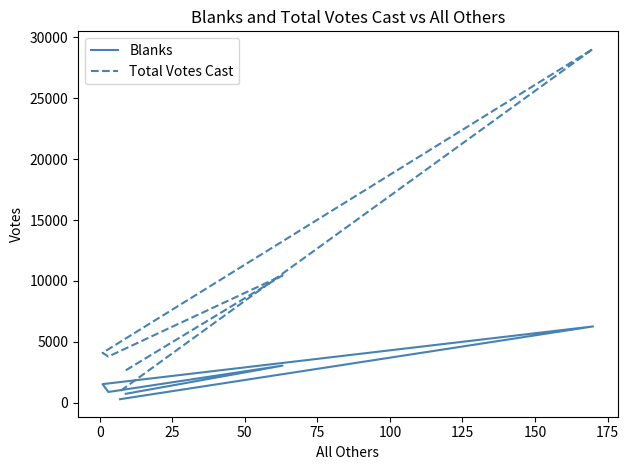

What are all the series names shown in the legend?

Blanks, Total Votes Cast